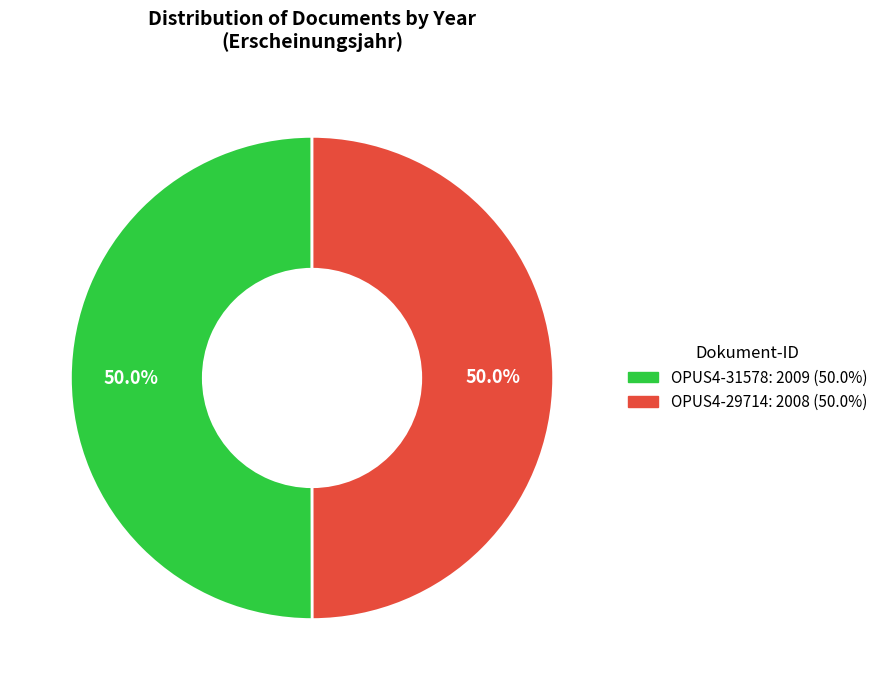

What percentage is NOT represented by OPUS4-31578?

50.0%